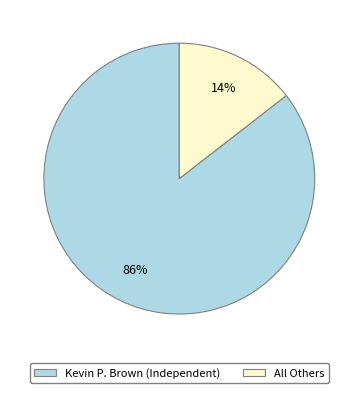

Does Kevin P. Brown (Independent) represent more than half of the total?

Yes